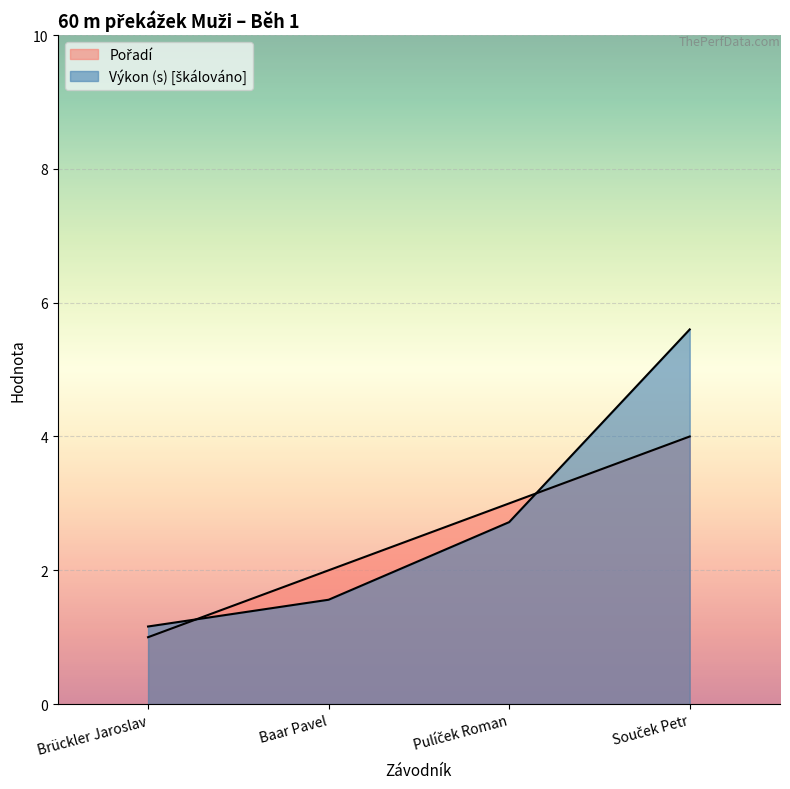

What is the difference between the maximum and minimum values in the Výkon (s) series?

4.4